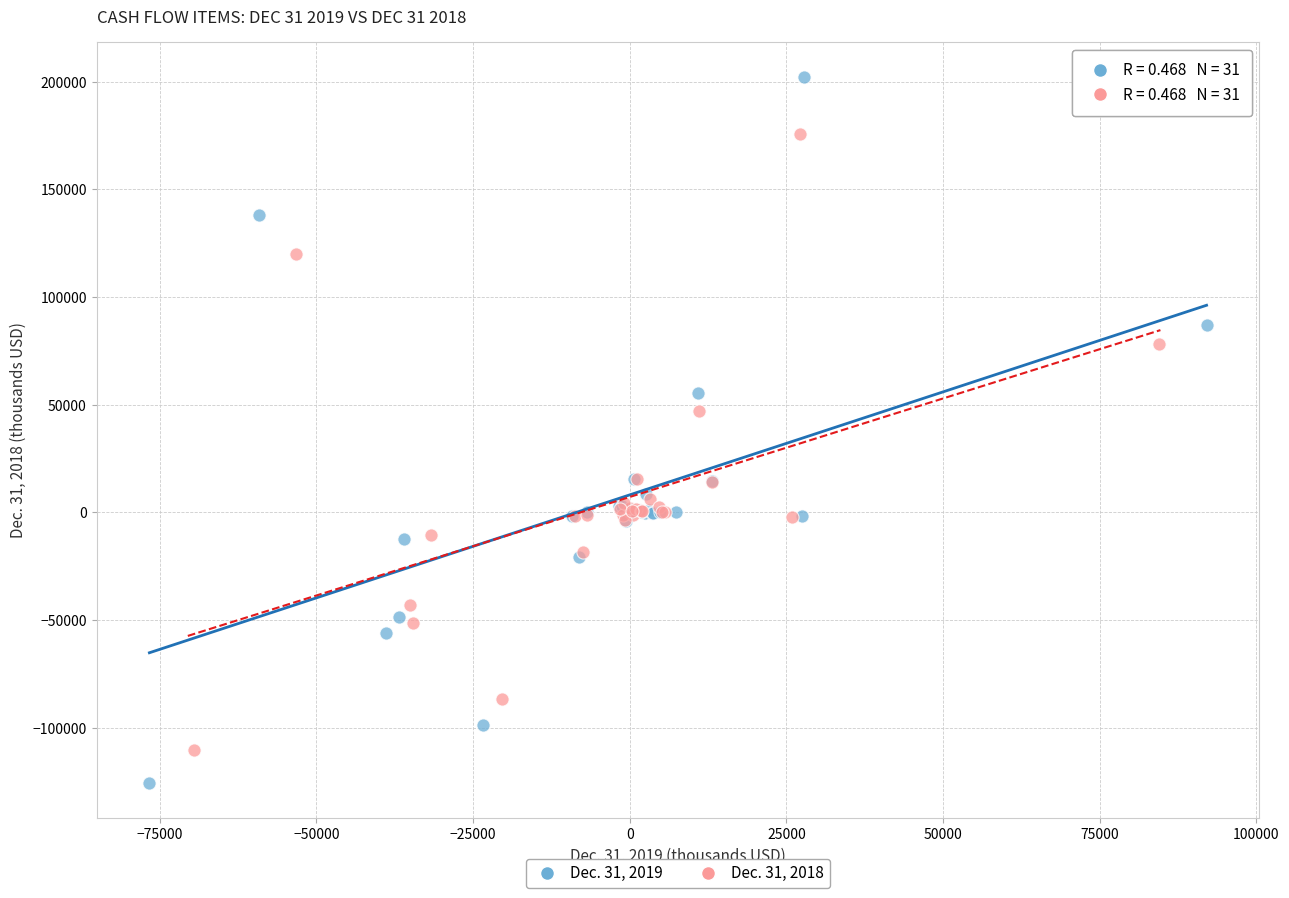

Which series reaches the minimum Y coordinate?

Dec. 31, 2019